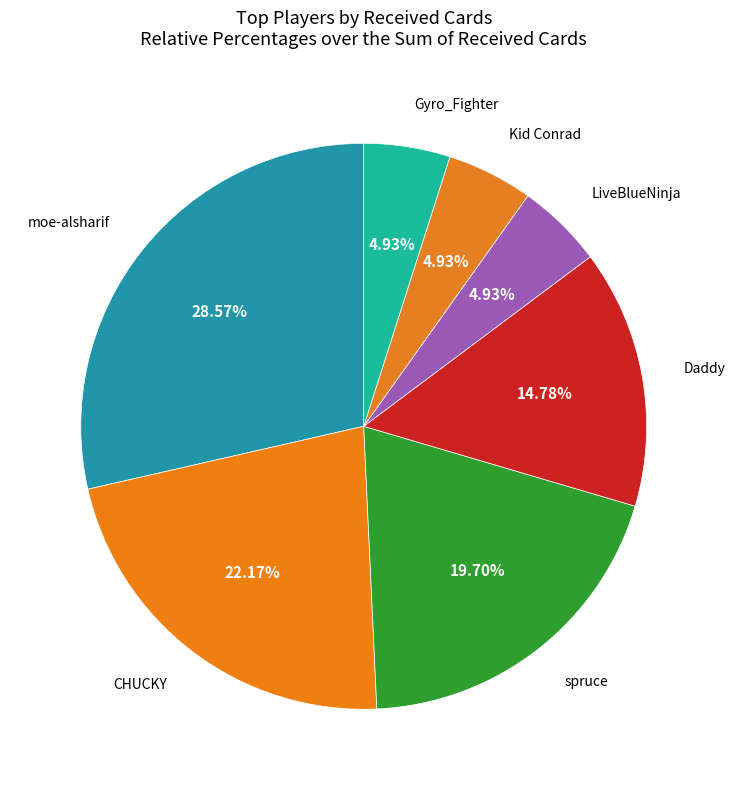

How many slices are in this pie chart?

7